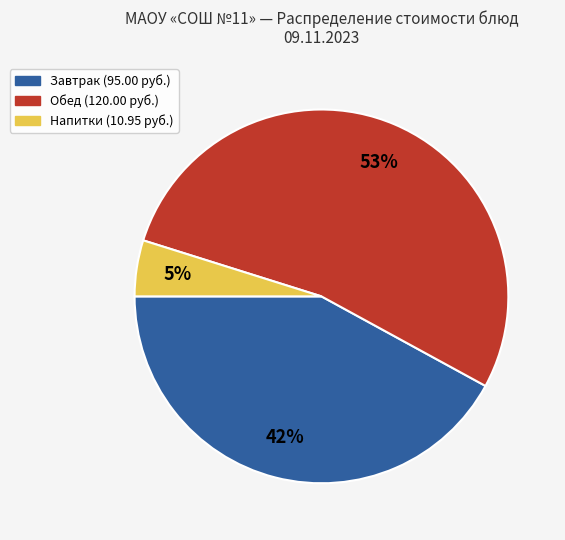

To the nearest percent, what is the difference between the largest and smallest slice percentages?

48%